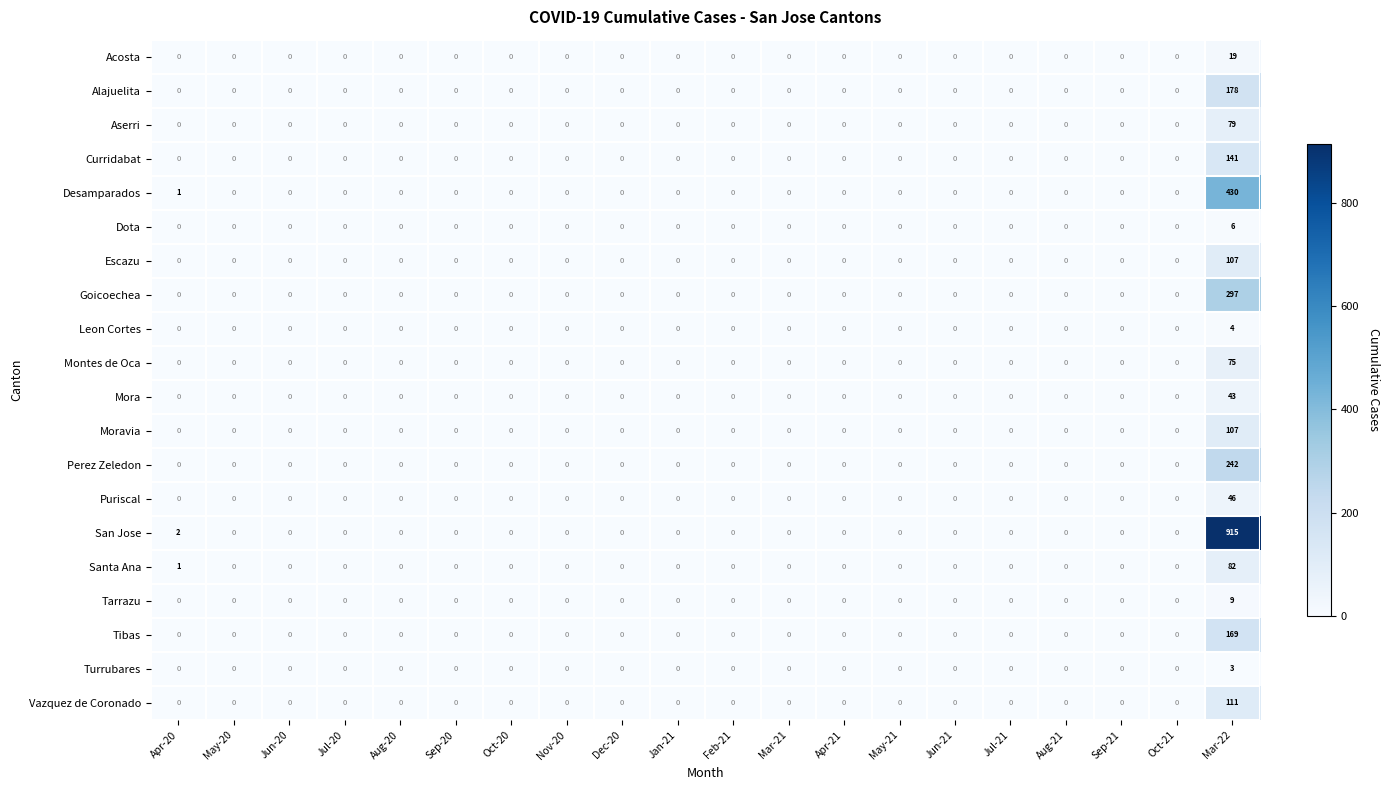

At which category is the sum across all series the highest?

Mar-22